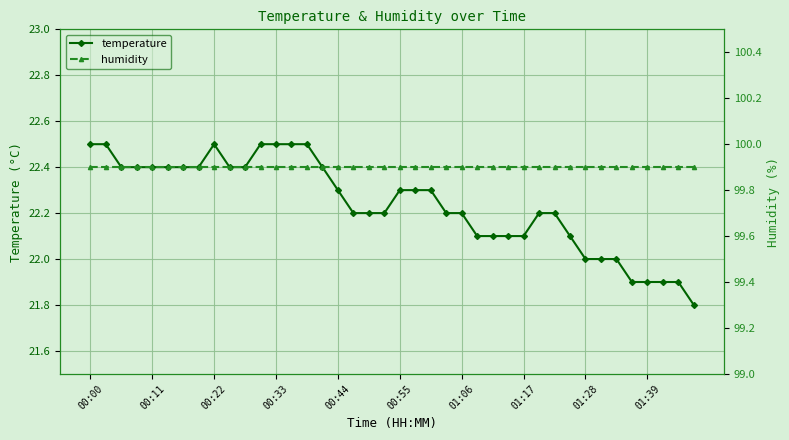

What is the difference between the maximum and minimum values in the temperature series?

0.7